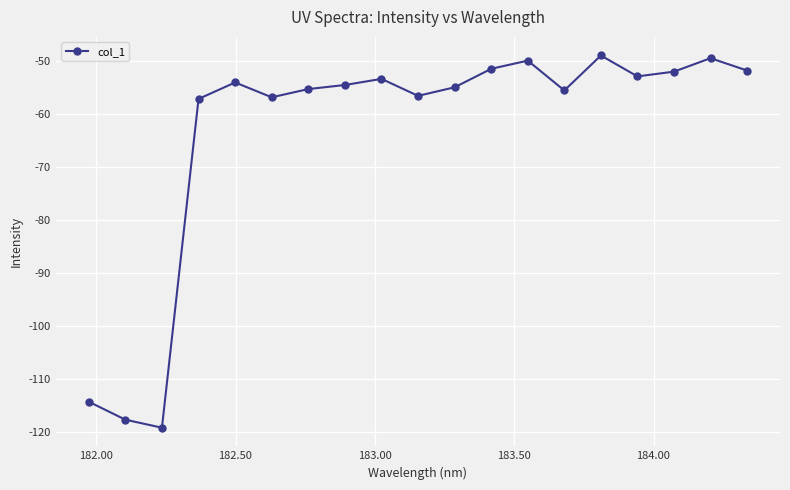

True or false: the data has more than 2 interior local peaks.

True